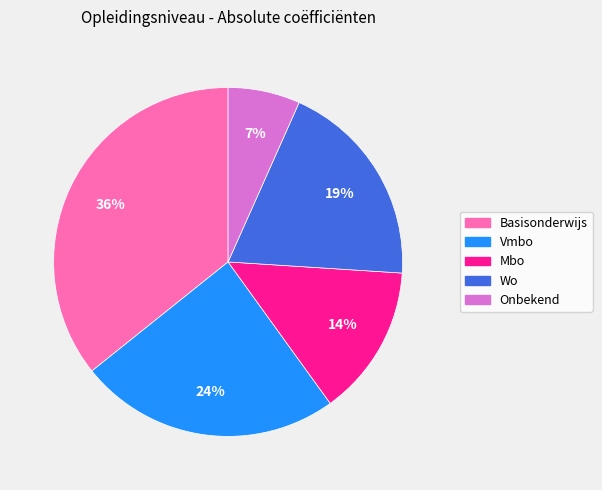

The Onbekend slice represents 13% of the pie. True or false?

False